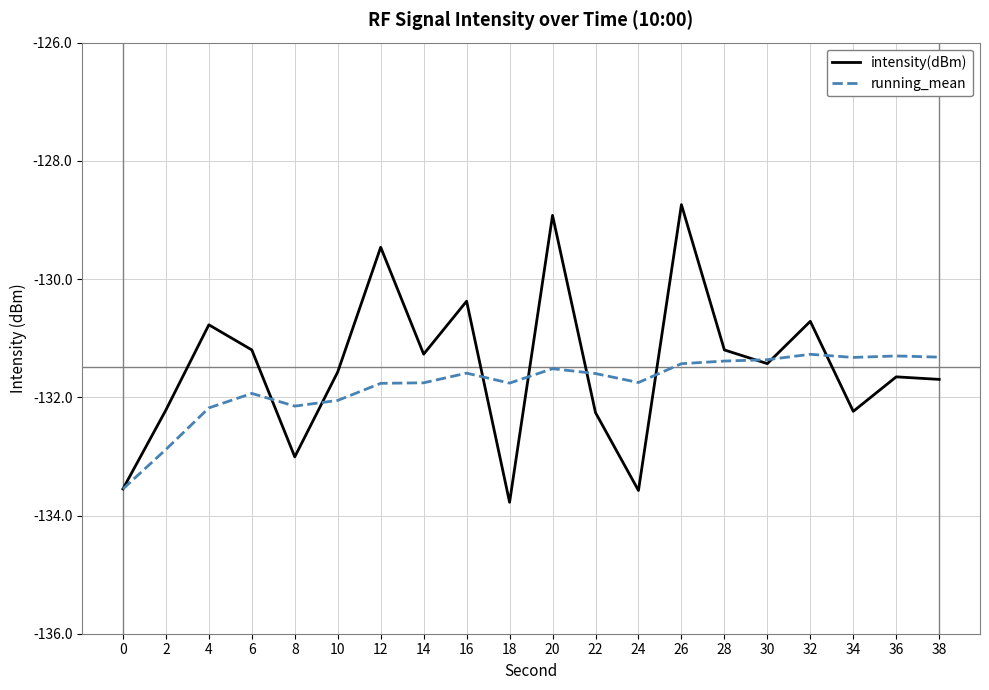

What is the total value across all series at 30?

-262.8